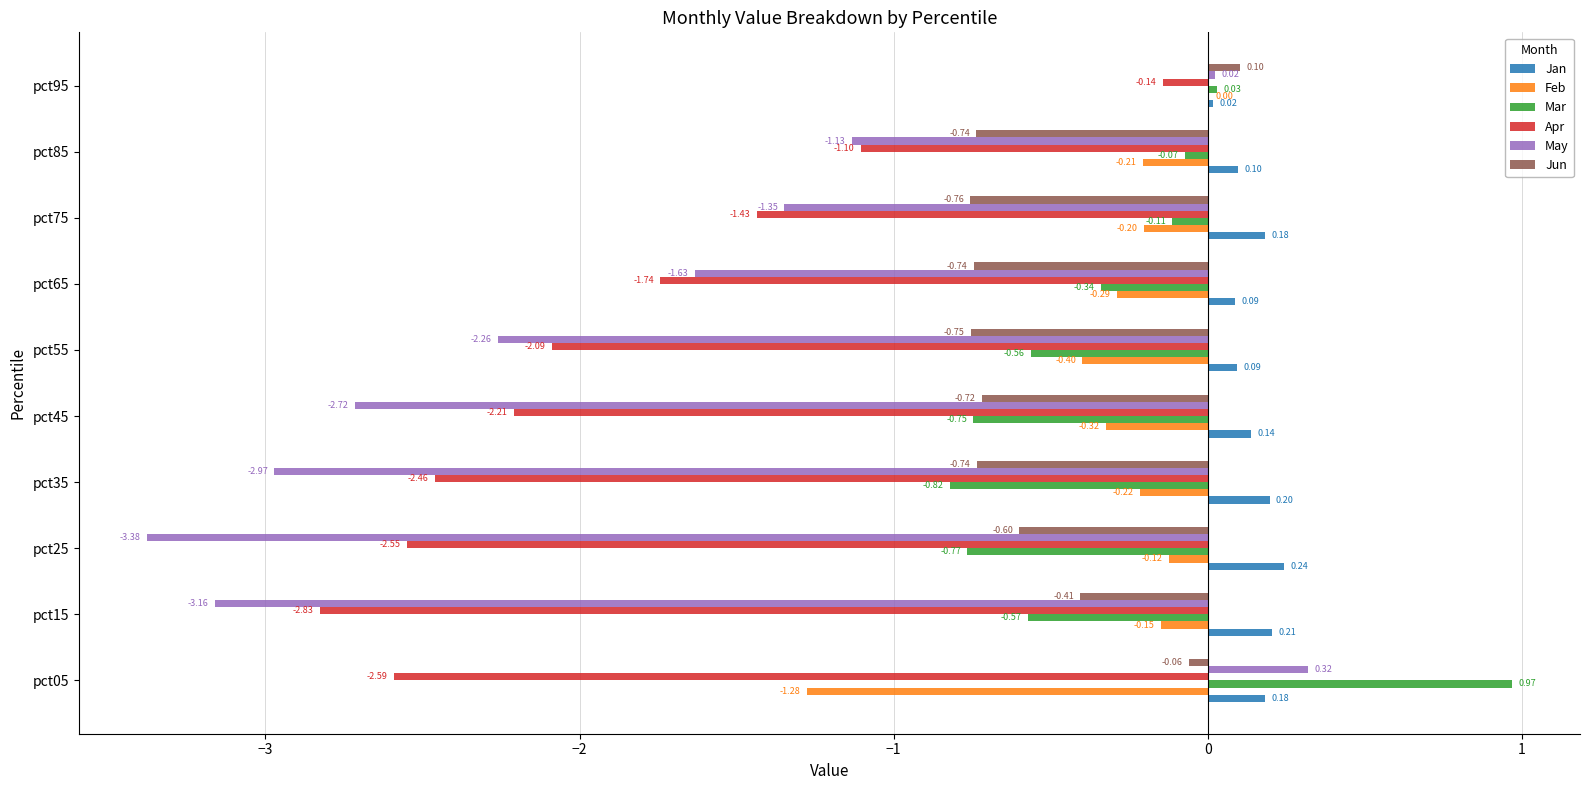

At which label does Jun reach its peak?

pct95